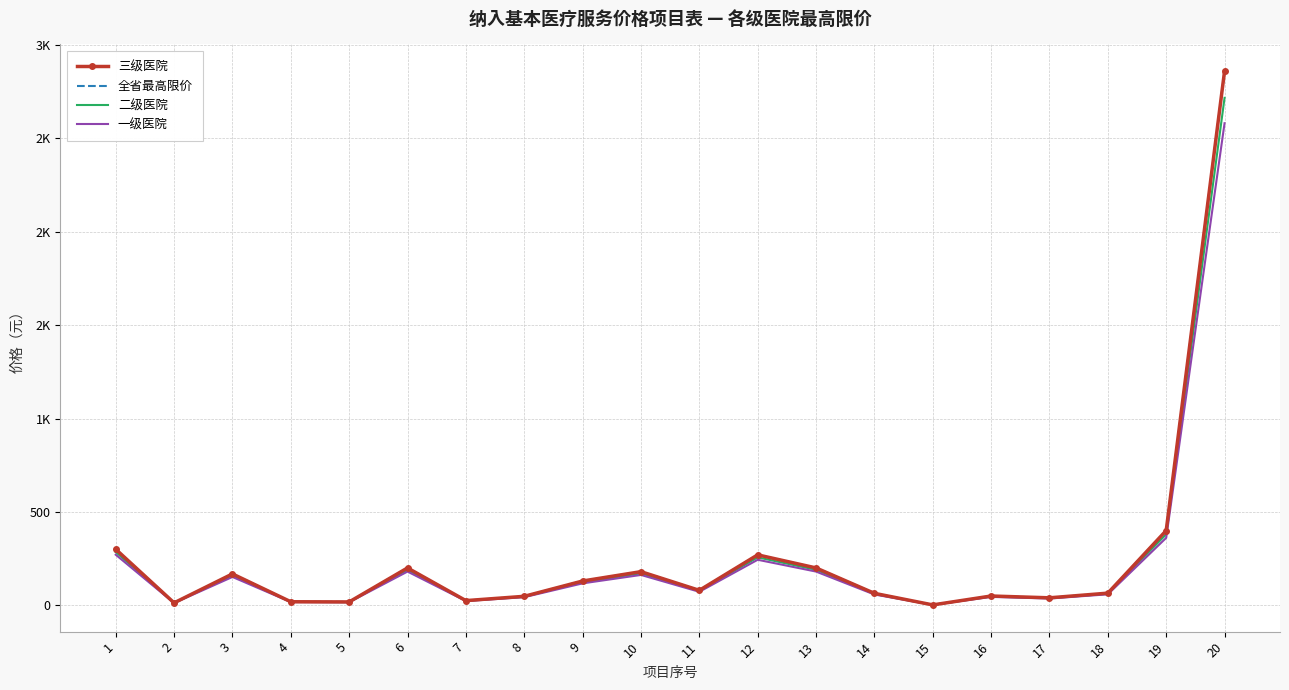

What is the value of the 全省最高限价 point at the 12th from the left?

270.0